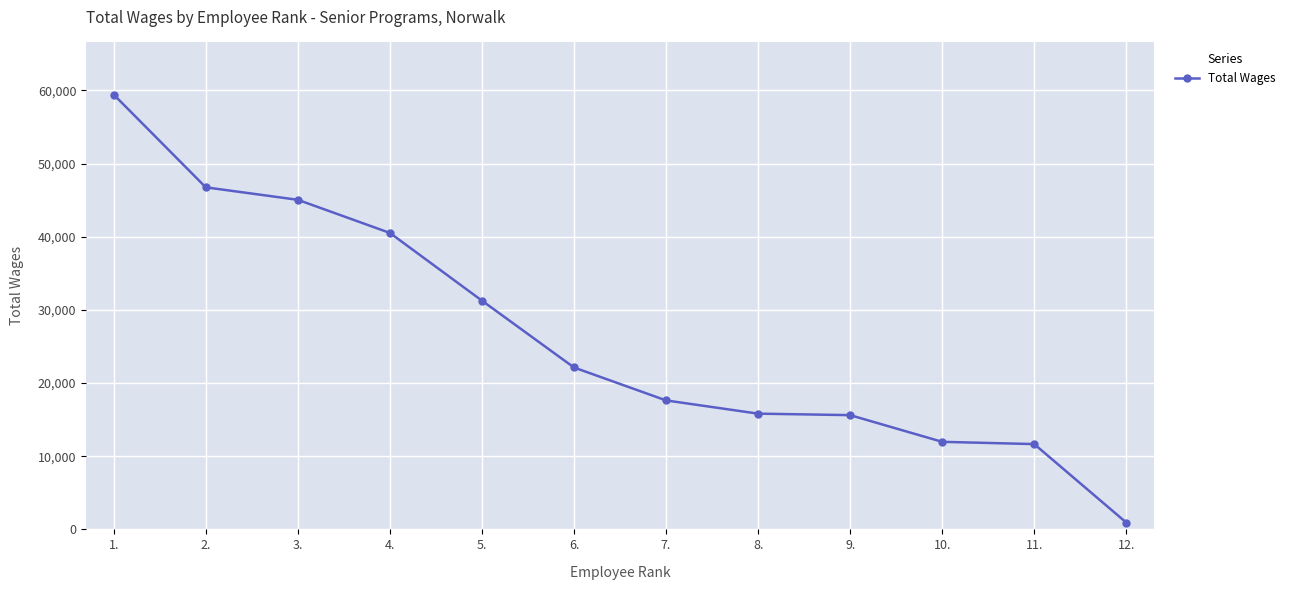

What is the change in value from 11. to 12.?

-10723